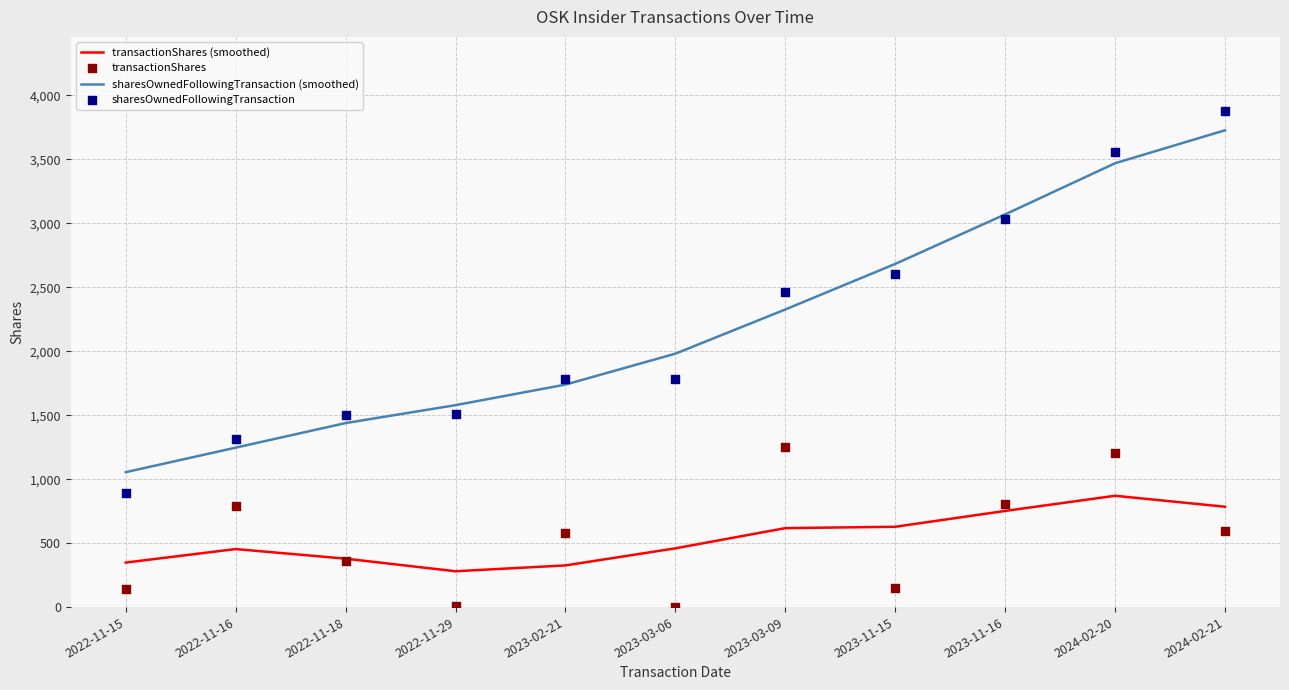

Which series reaches the maximum Y coordinate?

sharesOwnedFollowingTransaction